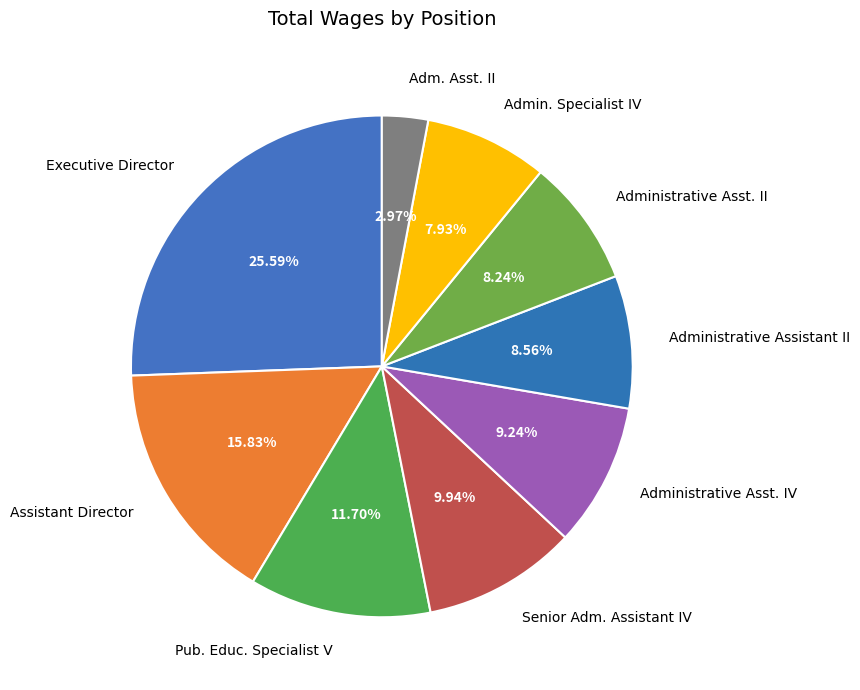

Is Administrative Assistant II the majority of the pie?

No